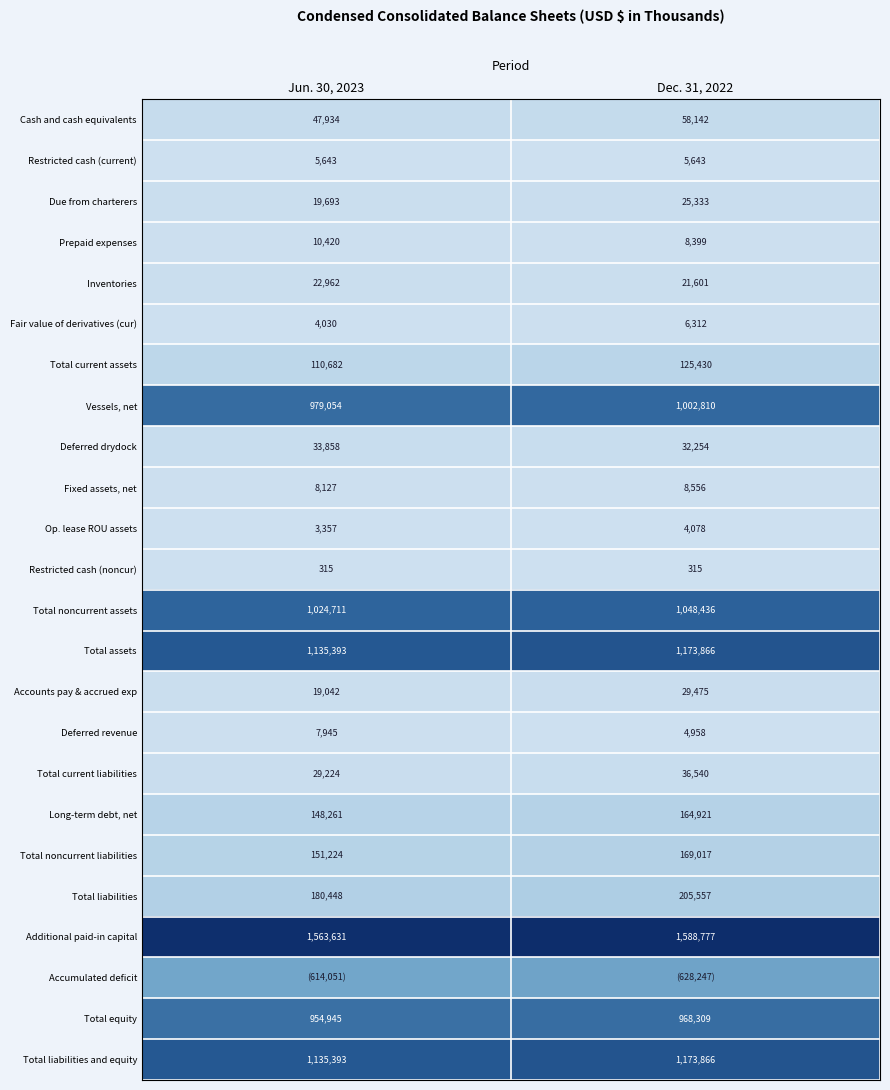

Is the value of Total noncurrent liabilities at Dec. 31, 2022 greater than the value of Total current liabilities at Jun. 30, 2023?

Yes